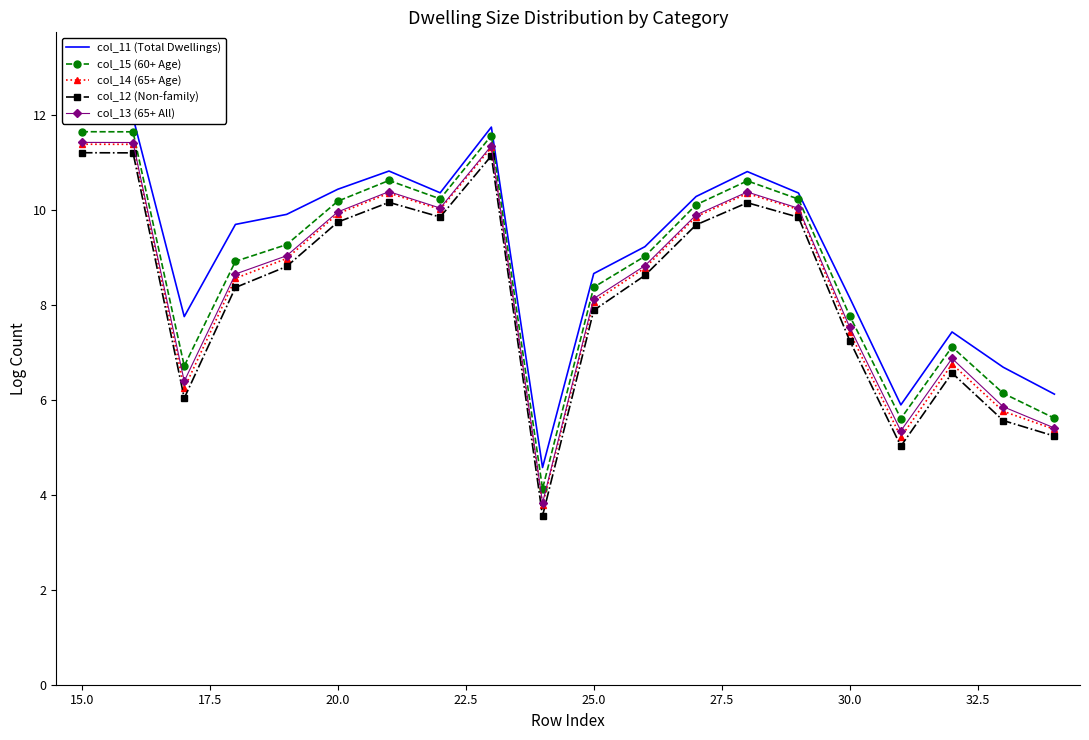

In col_11 (Total Dwellings), how many points are higher than both neighbors (excluding endpoints)?

4